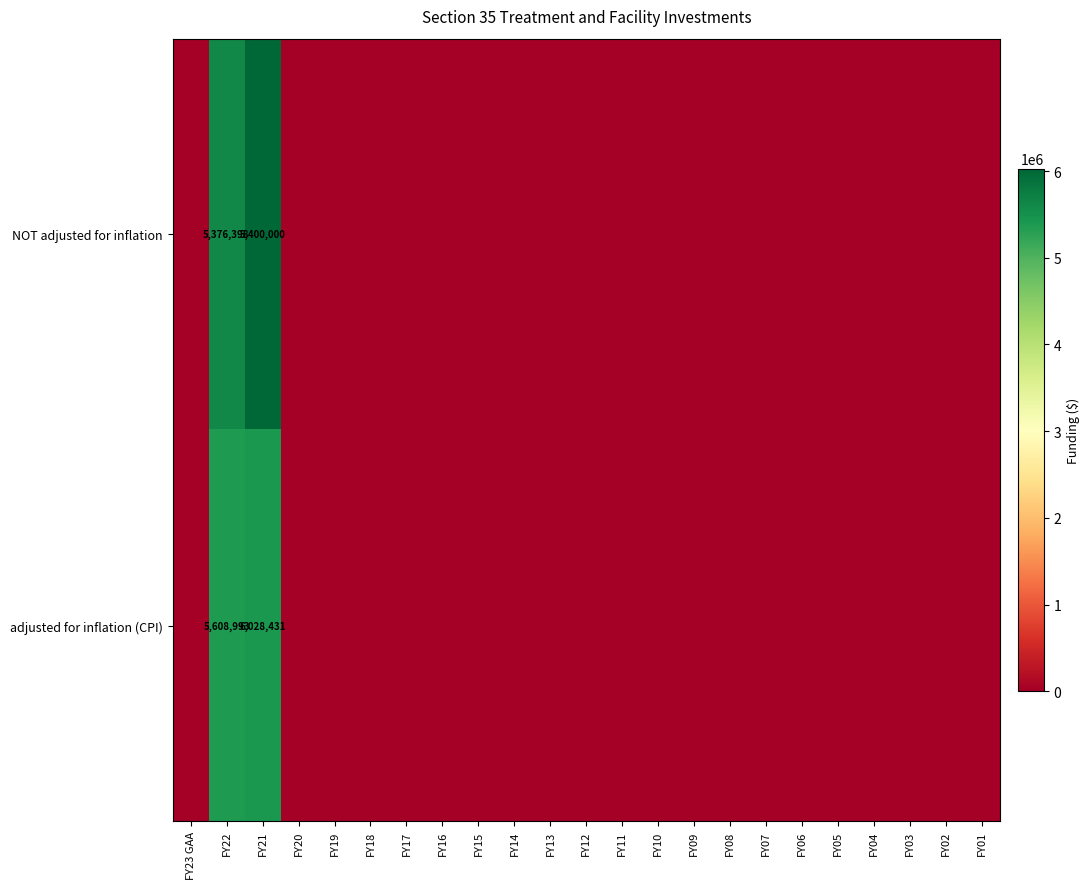

Is the value of row_1 at FY20 greater than the value of row_0 at FY19?

No